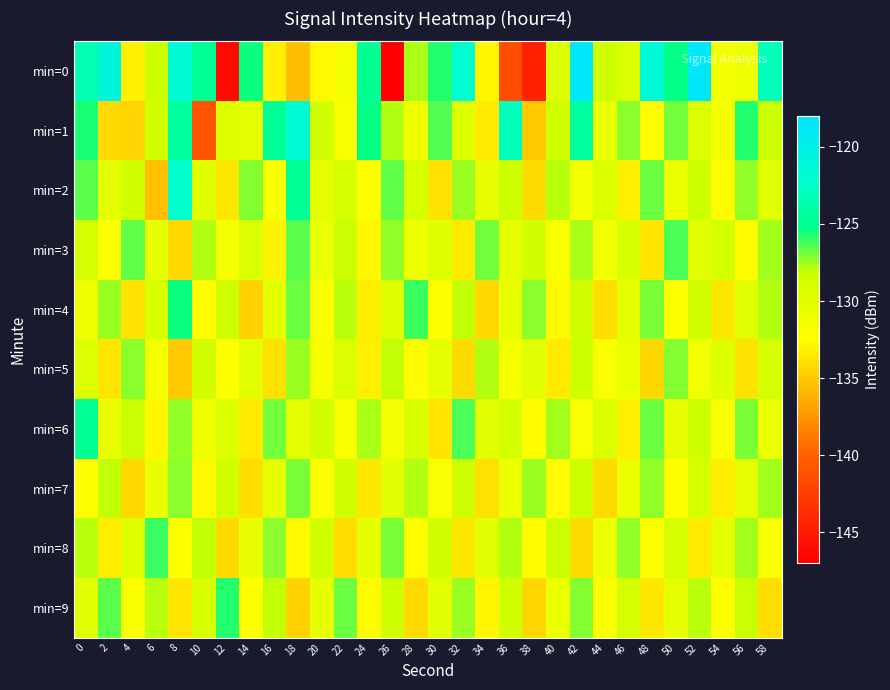

Which series has the largest total across all categories?

min=1